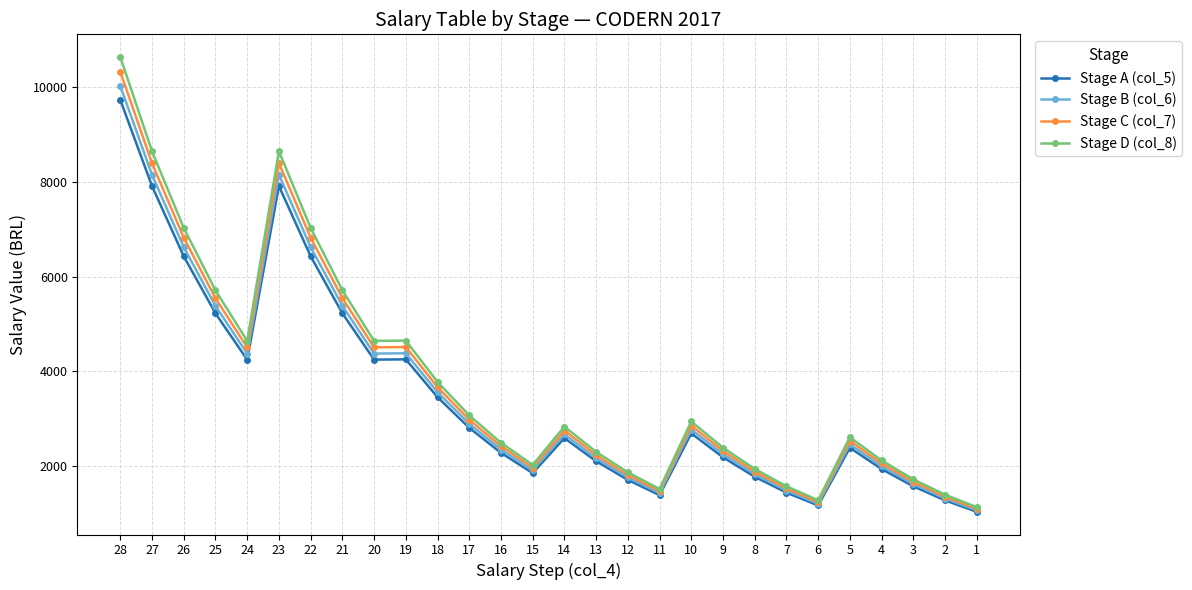

The value of Stage A (col_5) at 14 is 2597.8. True or false?

True